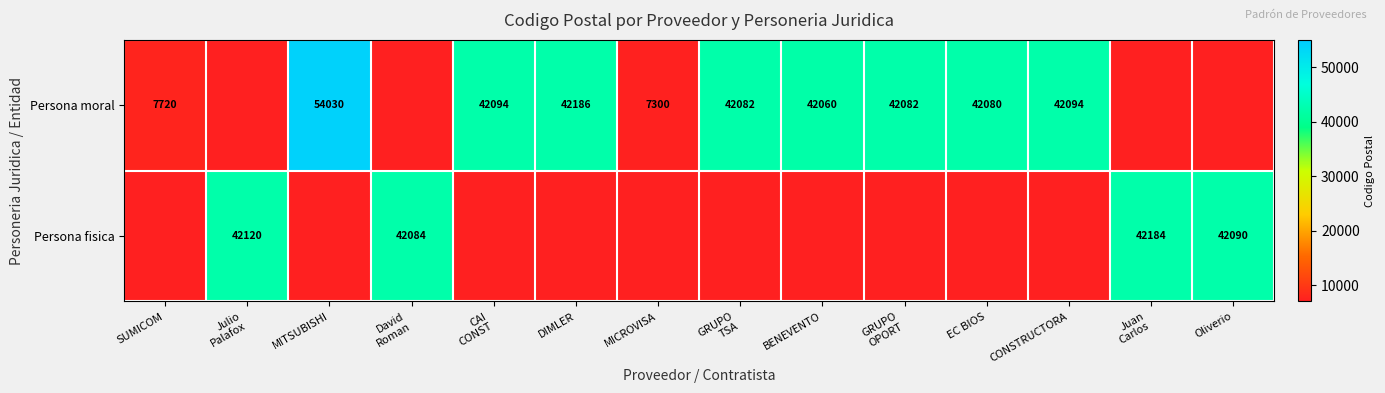

What is the difference between the Persona moral values at MICROVISA and SUMICOM?

420